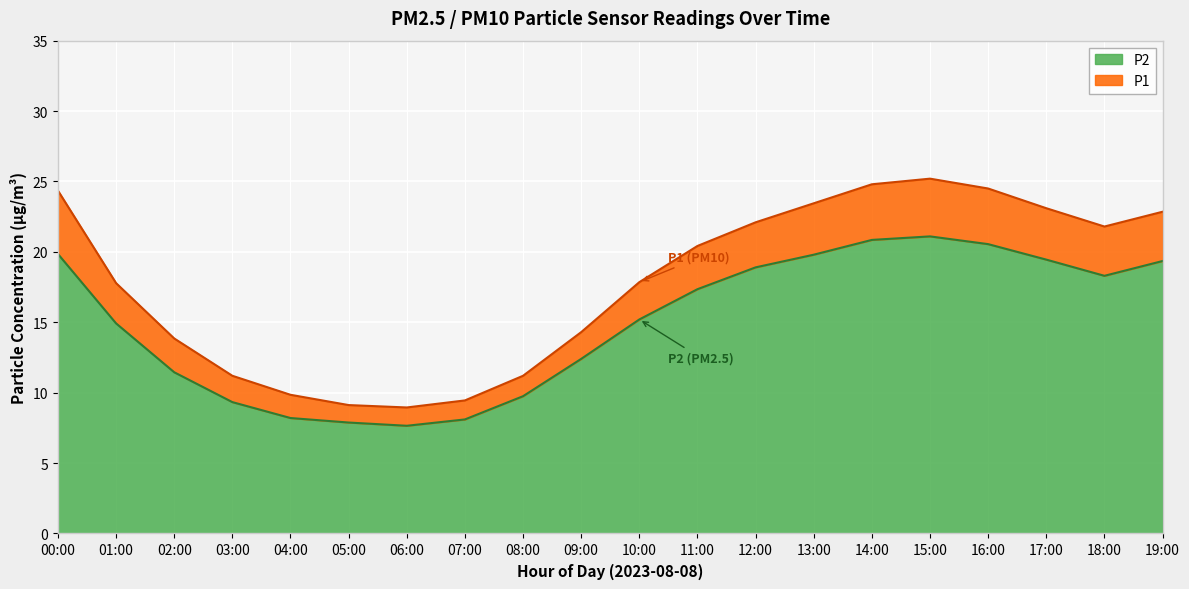

Reading left to right, what are all the values shown in this chart?

P1: 24.4	17.8	13.8	11.2	9.8	9.1	8.9	9.4	11.2	14.3	17.9	20.4	22.1	23.4	24.8	25.2	24.5	23.1	21.8	22.9
P2: 19.9	14.9	11.4	9.3	8.2	7.9	7.7	8.1	9.8	12.4	15.2	17.4	18.9	19.8	20.9	21.1	20.6	19.4	18.3	19.4